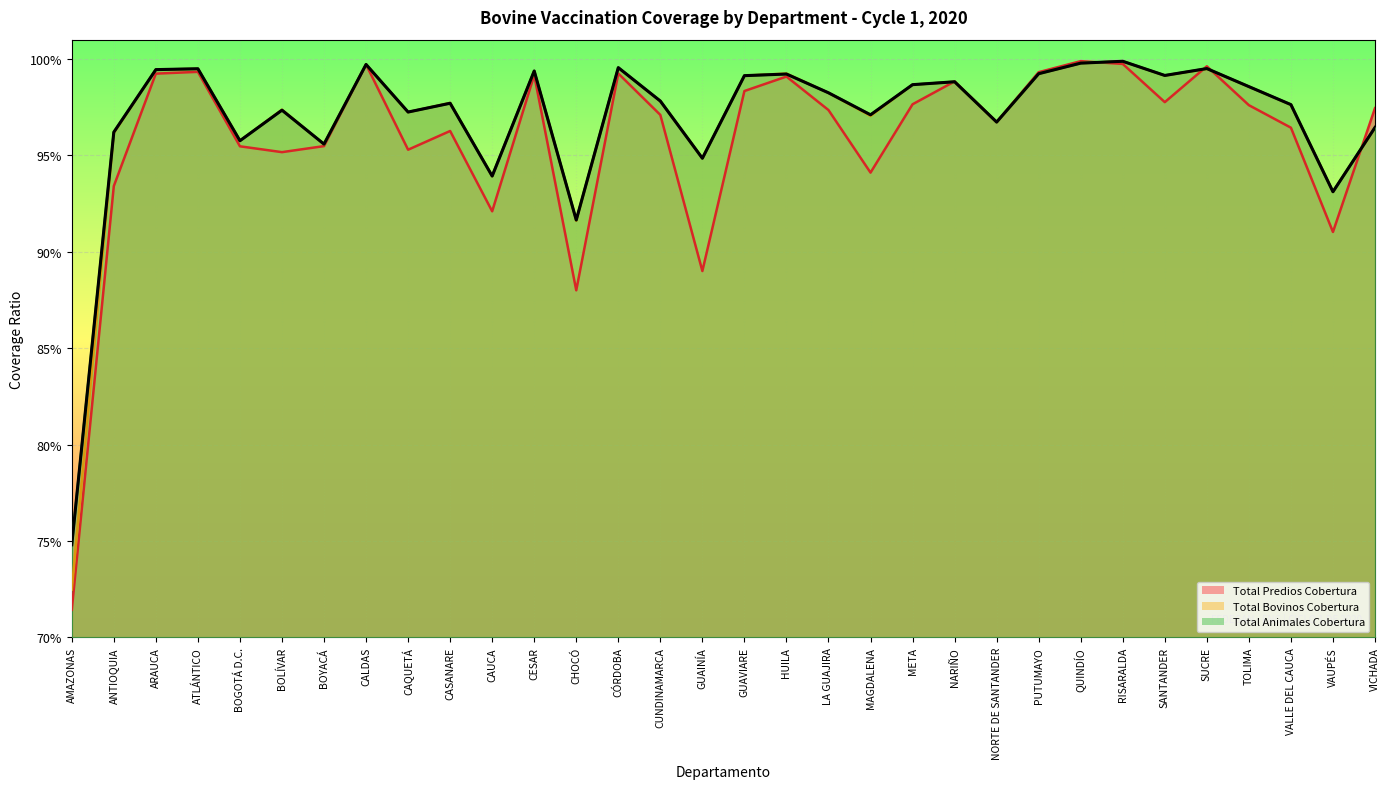

Is the value of Total Predios Cobertura at META greater than the value of Total Animales Cobertura at BOGOTÁ D.C.?

Yes